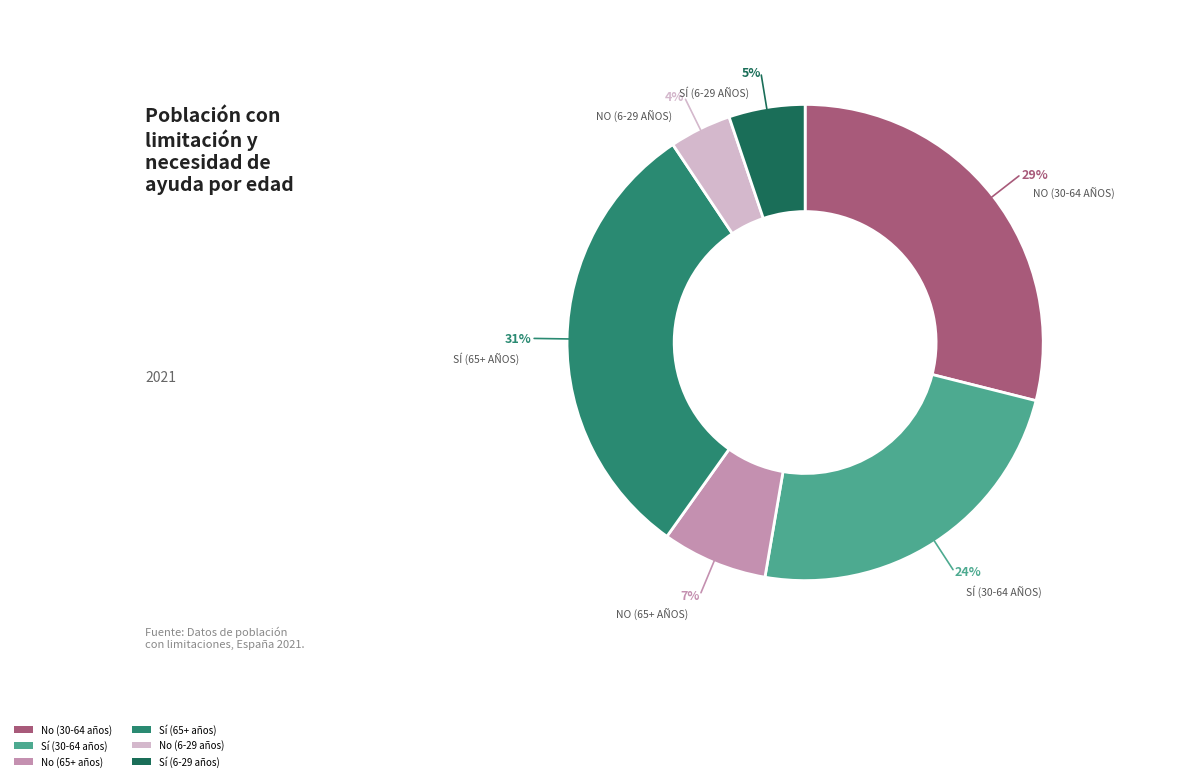

To the nearest percent, what is the average slice percentage?

17%